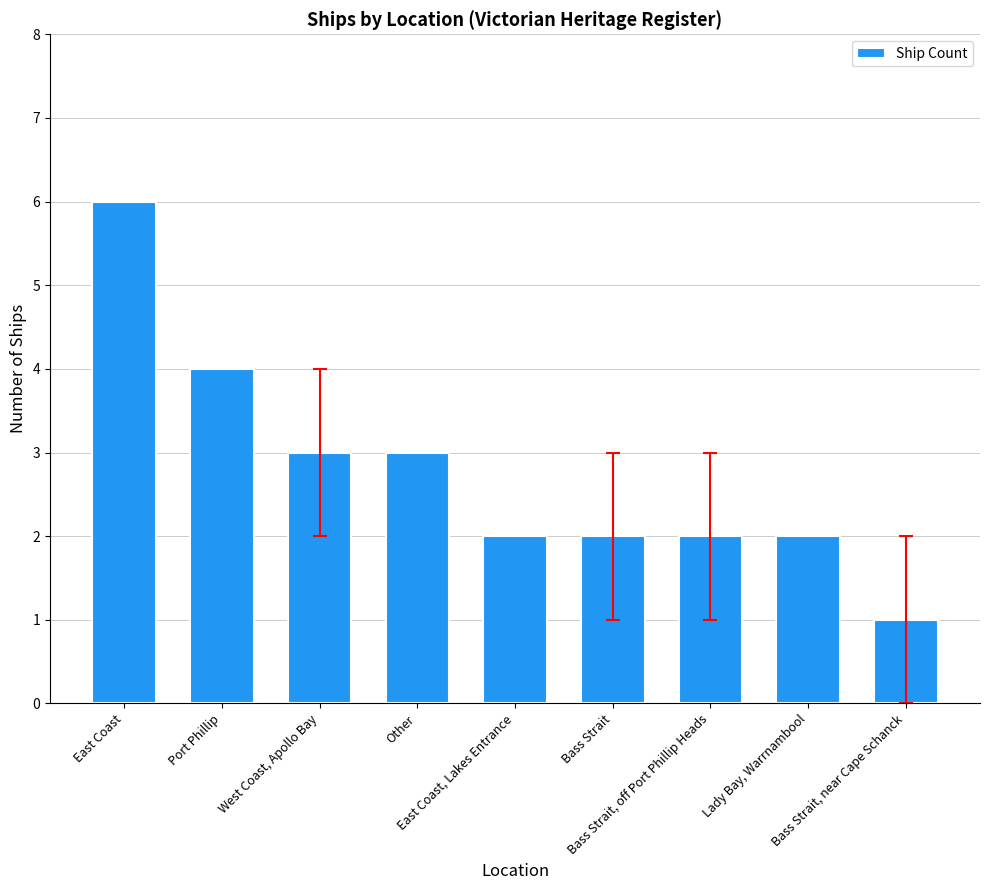

Reading left to right, what are all the values shown in this chart?

East Coast=6	Port Phillip=4	West Coast, Apollo Bay=3	Other=3	East Coast, Lakes Entrance=2	Bass Strait=2	Bass Strait, off Port Phillip Heads=2	Lady Bay, Warrnambool=2	Bass Strait, near Cape Schanck=1